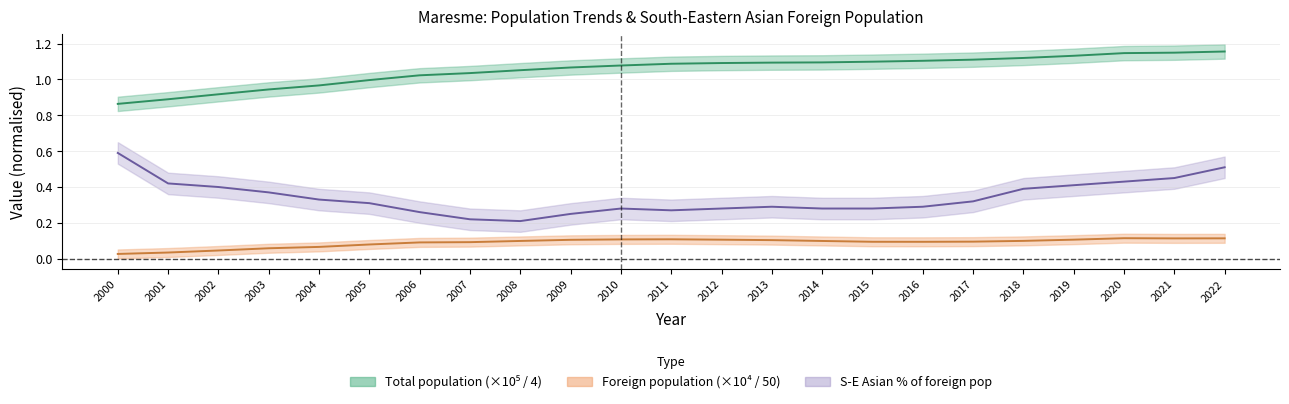

Does the chart have visible grid lines?

Yes